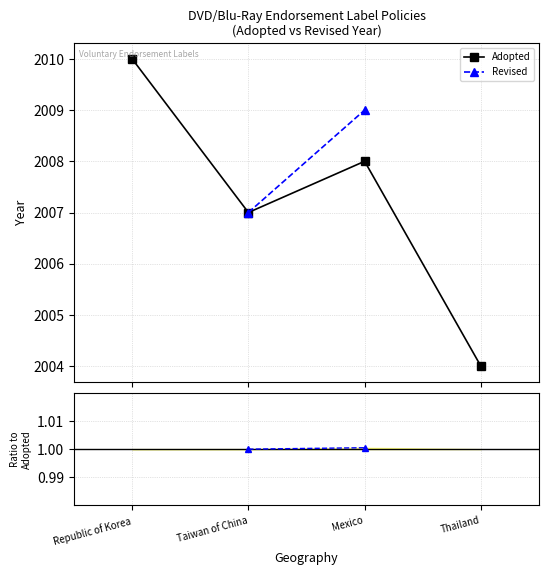

True or false: Revised and Revised/Adopted cross at least once.

False